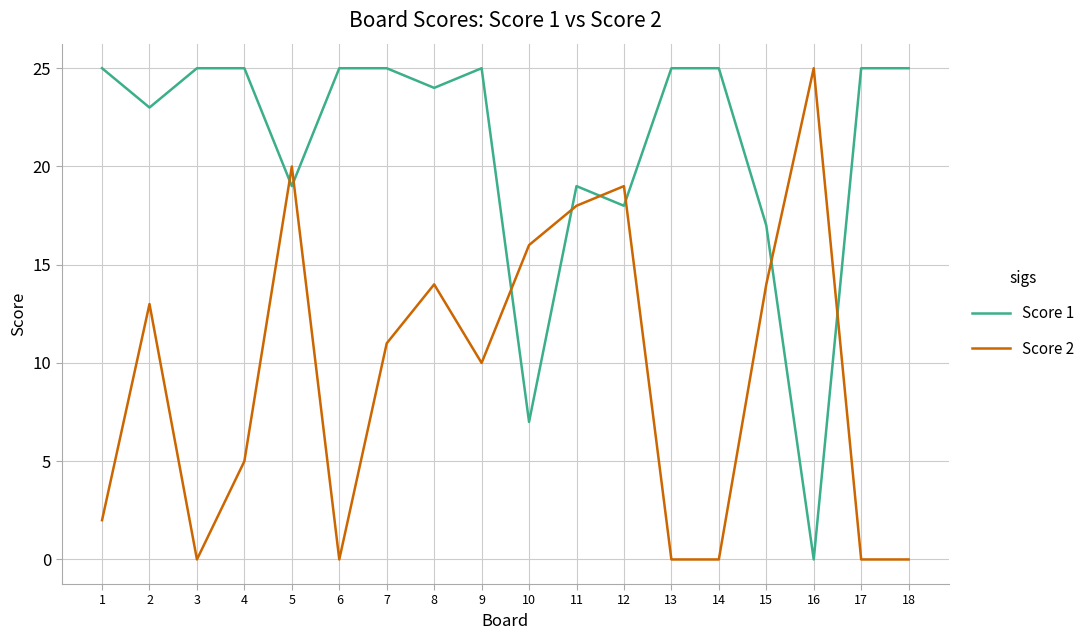

How many intersections are there between Score 1 and Score 2?

8